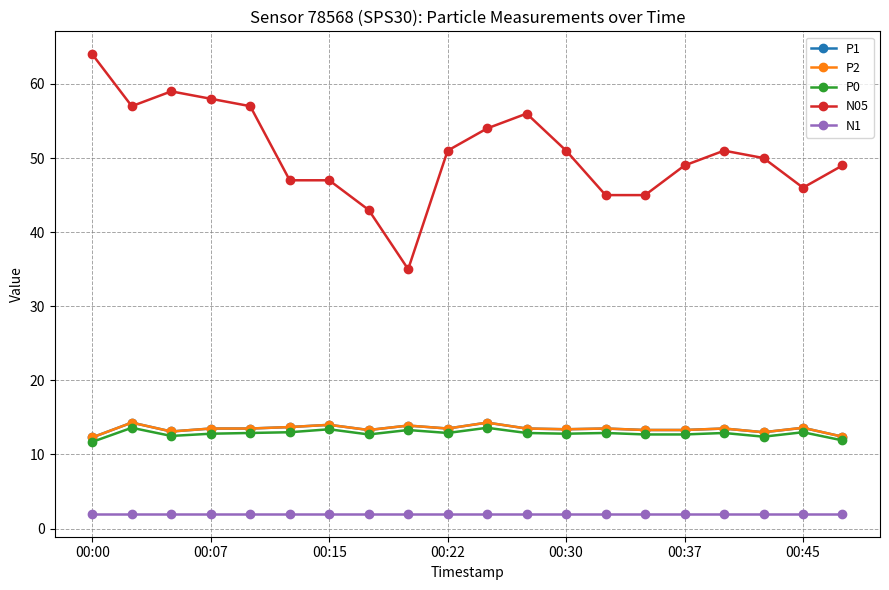

At how many categories does at least one series exceed 16?

20